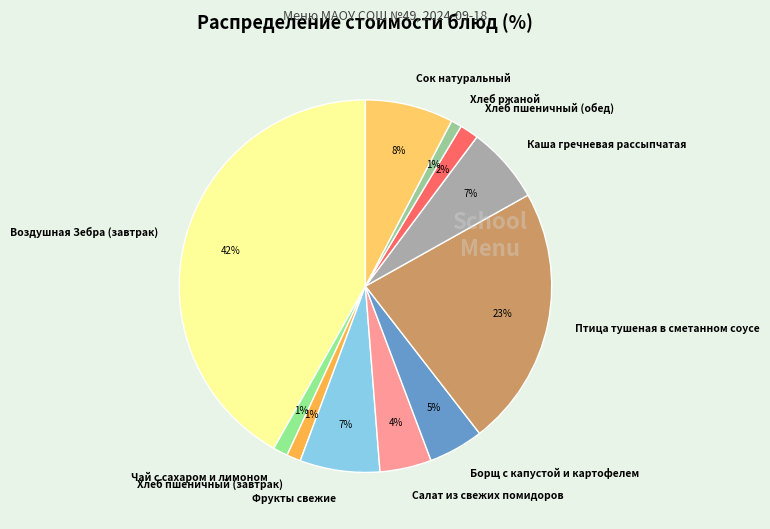

Combined, do Хлеб пшеничный (обед) and Фрукты свежие account for over 50%?

No